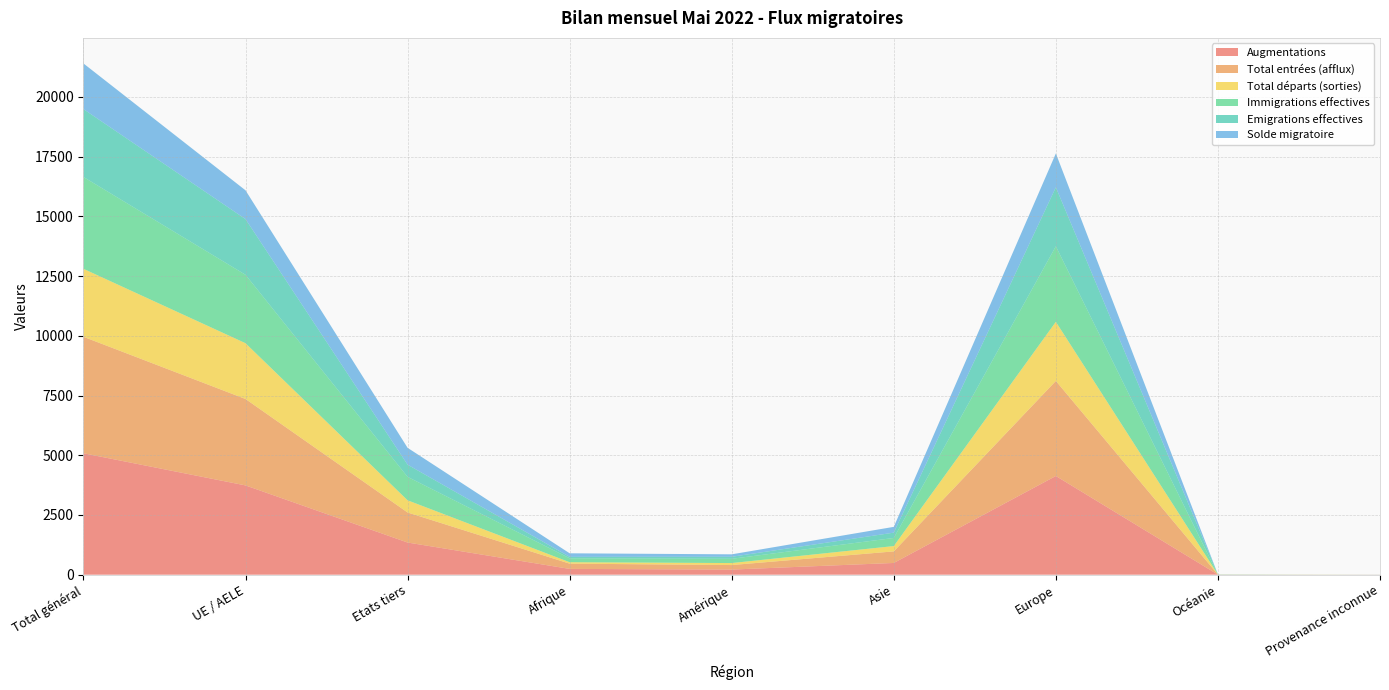

Reading left to right, extract all data points from this chart.

Augmentations: 5083	3737	1346	242	214	491	4132	2	2
Total entrées (afflux): 4876	3618	1258	220	189	484	3979	2	2
Total départs (sorties): 2845	2335	510	60	84	223	2474	4	0
Immigrations effectives: 3845	2864	981	164	178	339	3161	2	1
Emigrations effectives: 2841	2331	510	60	84	223	2470	4	0
Solde migratoire: 1911	1205	706	149	103	242	1418	-3	2